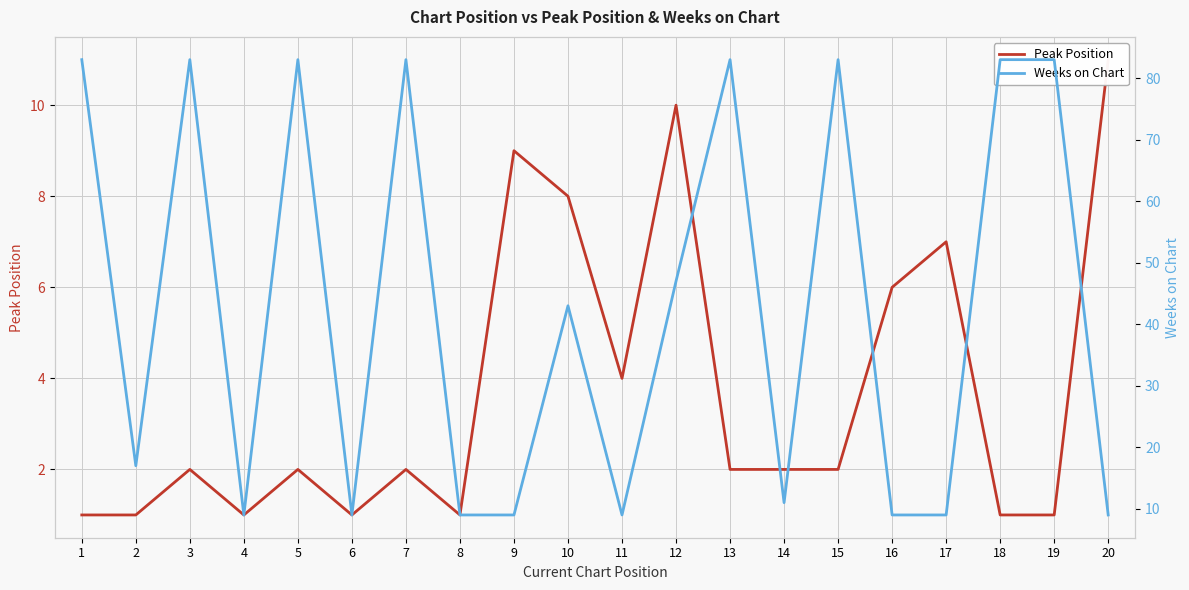

Reading left to right, list all the values displayed in this chart.

Peak Position: 1=1	2=1	3=2	4=1	5=2	6=1	7=2	8=1	9=9	10=8	11=4	12=10	13=2	14=2	15=2	16=6	17=7	18=1	19=1	20=11
Weeks on Chart: 1=83	2=17	3=83	4=9	5=83	6=9	7=83	8=9	9=9	10=43	11=9	12=47	13=83	14=11	15=83	16=9	17=9	18=83	19=83	20=9